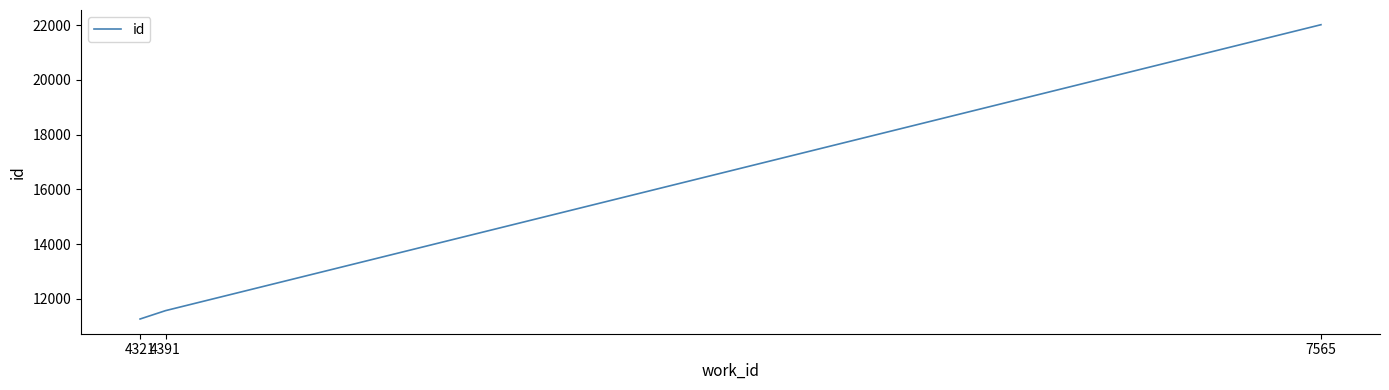

Reading right to left, extract all data points from this chart.

7565=22018	4391=11574	4321=11268